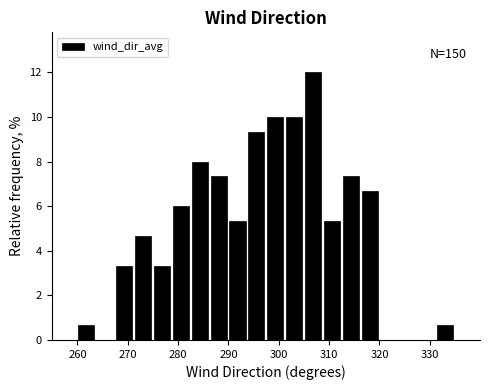

Read against the x-axis, roughly where is the centre of the tallest bar?

307